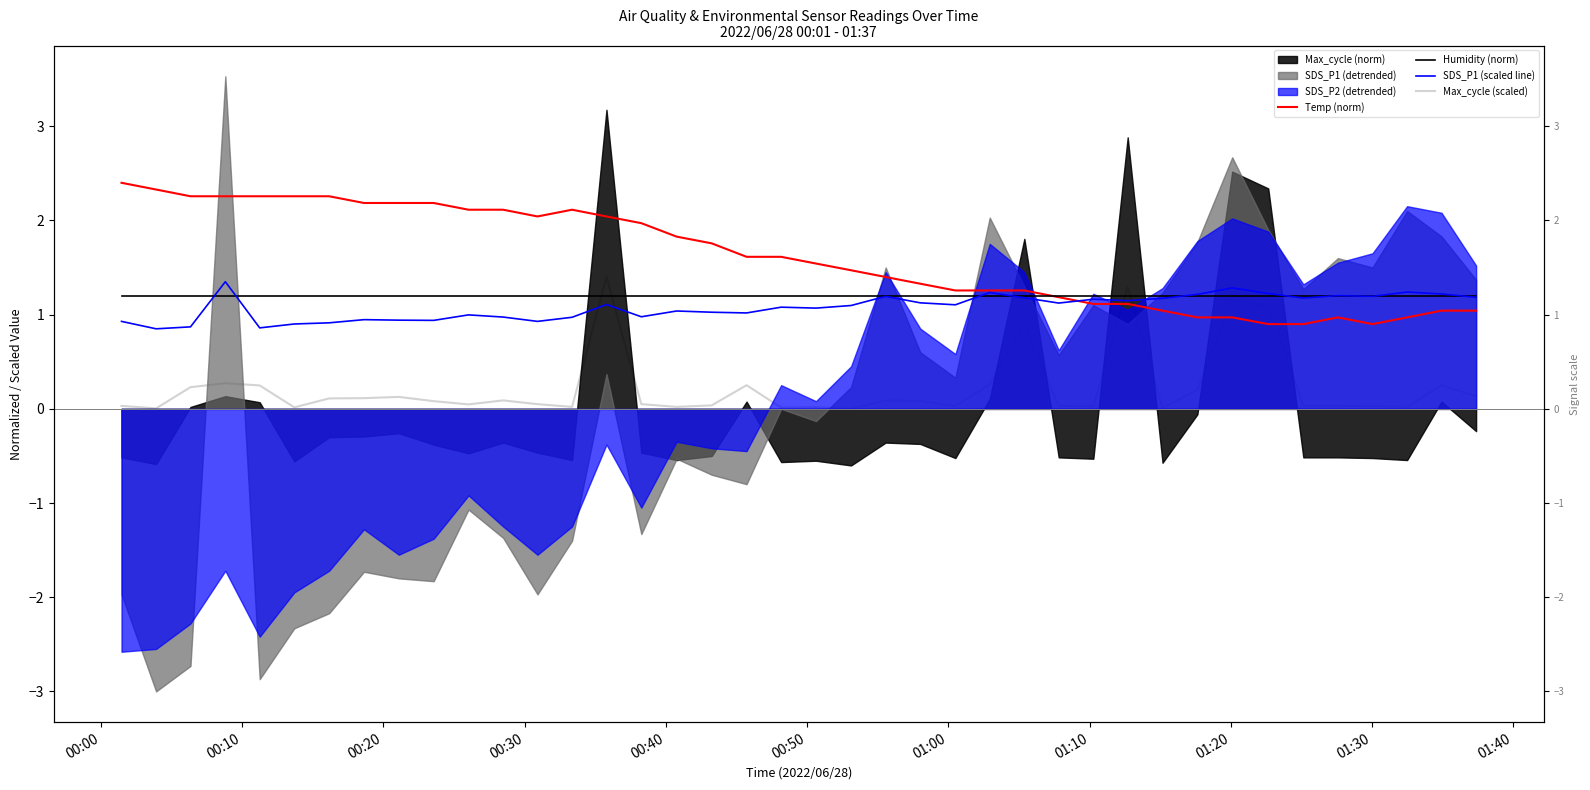

Does the chart display data point markers on the line(s)?

No